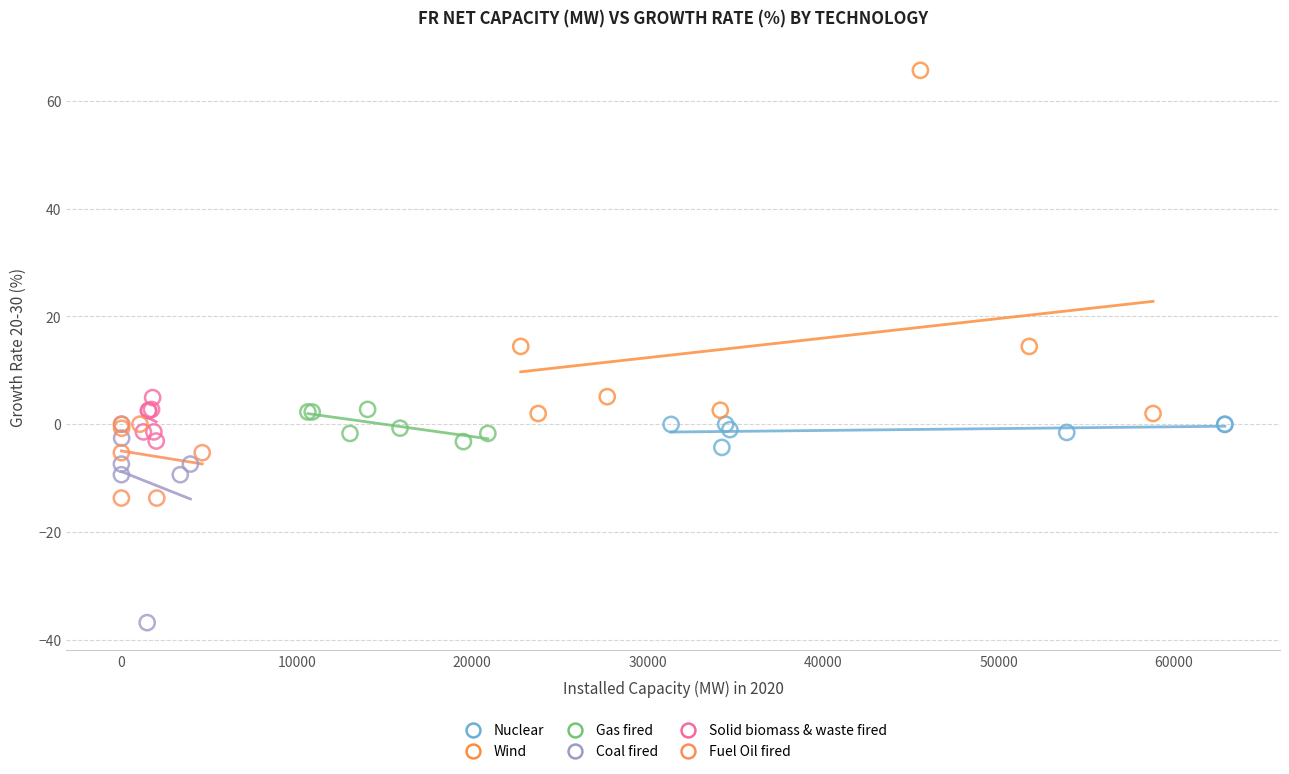

Which series has the widest spread of Y values?

Wind